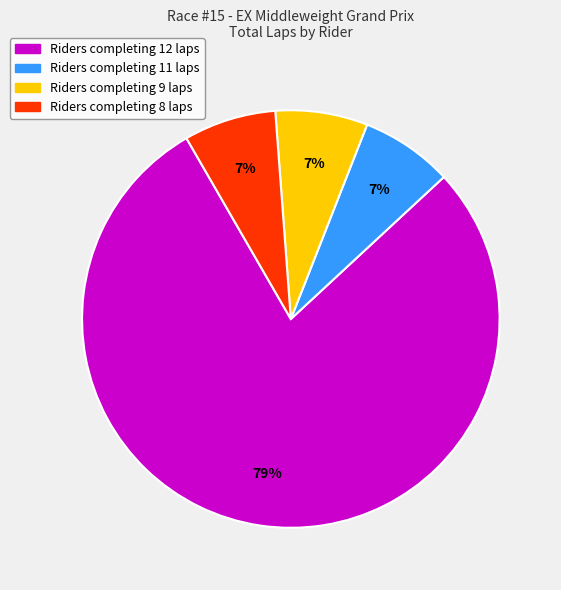

To the nearest percent, what is the average slice percentage?

25%